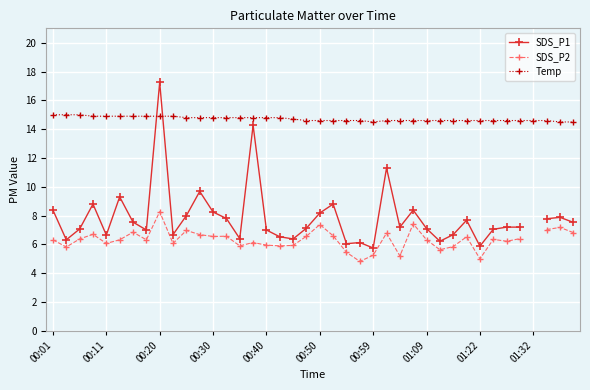

After their last crossing, which series has the higher values: SDS_P1 or Temp?

Temp